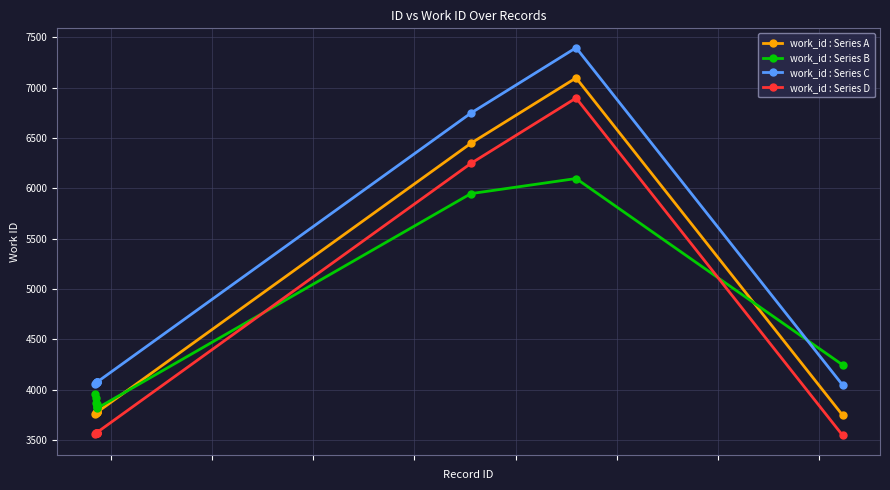

What is the highest value of the work_id : Series C series?

7397